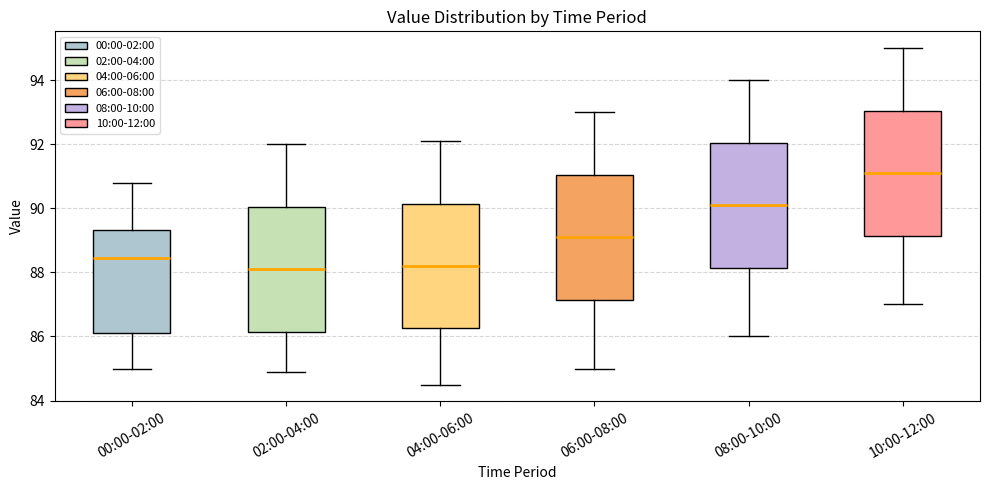

Which box has the highest median line?

10:00-12:00